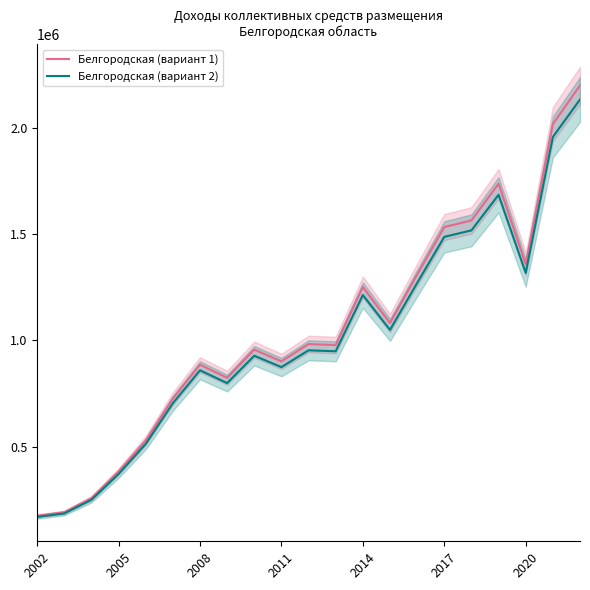

What is the approximate value of Белгородская (вариант 2) at 2017?

1486174.6